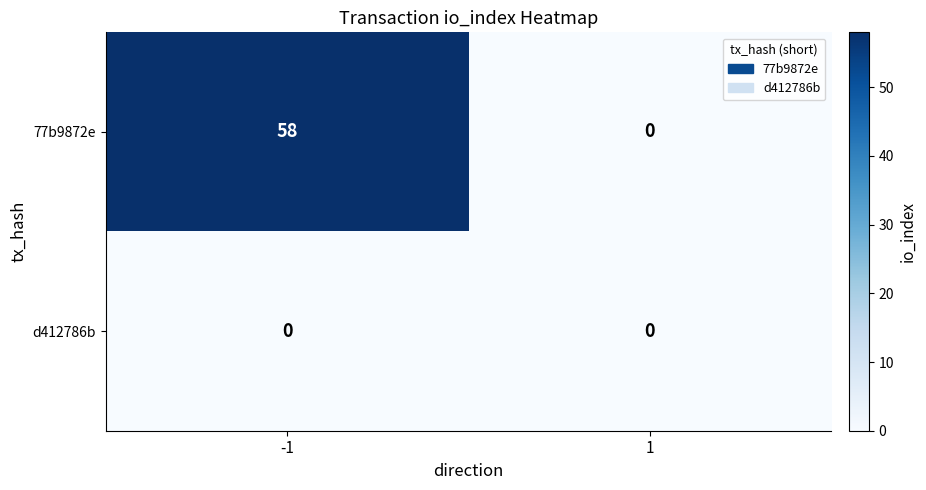

Reading left to right, what are all the values shown in this chart?

77b9872e: 58	0
d412786b: 0	0